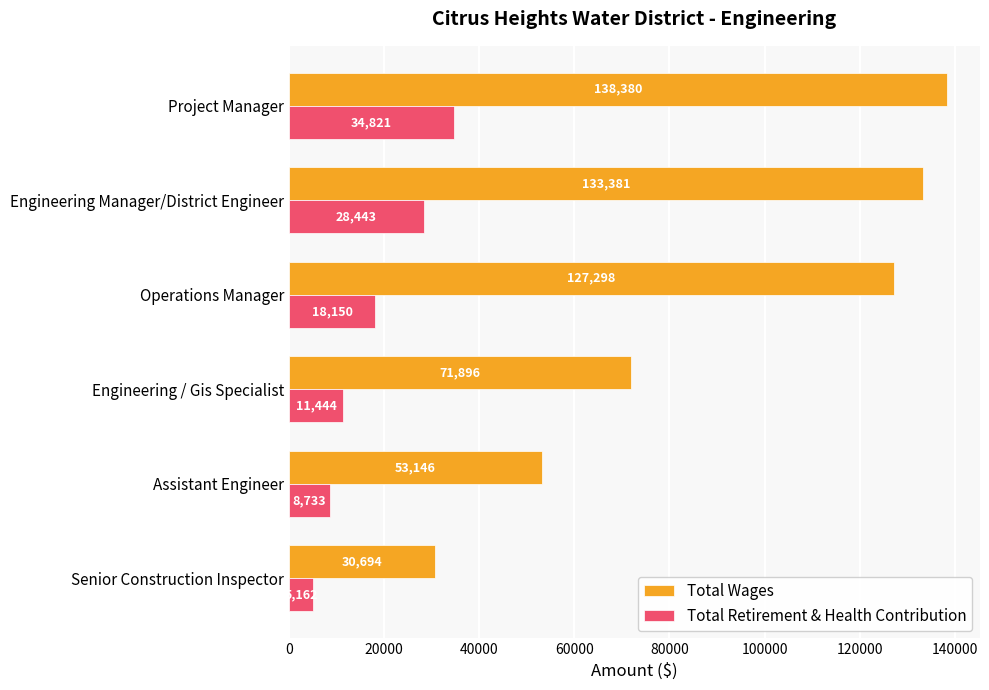

How many data points in Total Retirement & Health Contribution are less than 18150?

3